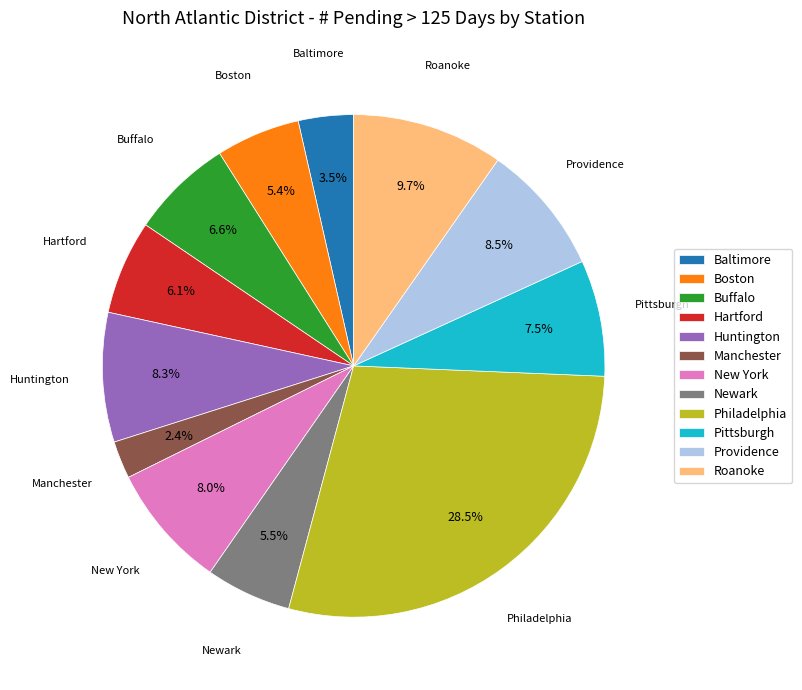

How many slices are in this pie chart?

12